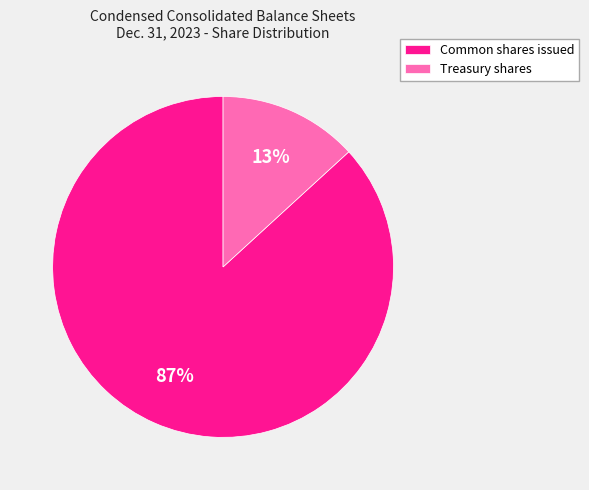

Is the sum of Treasury shares and Common shares issued greater than half?

Yes